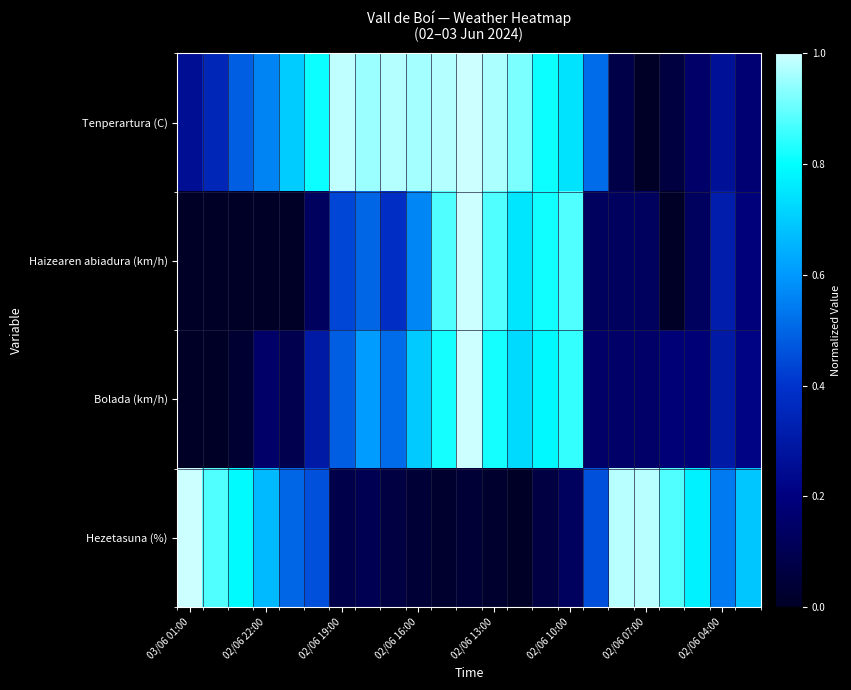

Rank the series by their maximum value, from lowest to highest.

Tenperartura (C), Haizearen abiadura (km/h), Bolada (km/h), Hezetasuna (%)